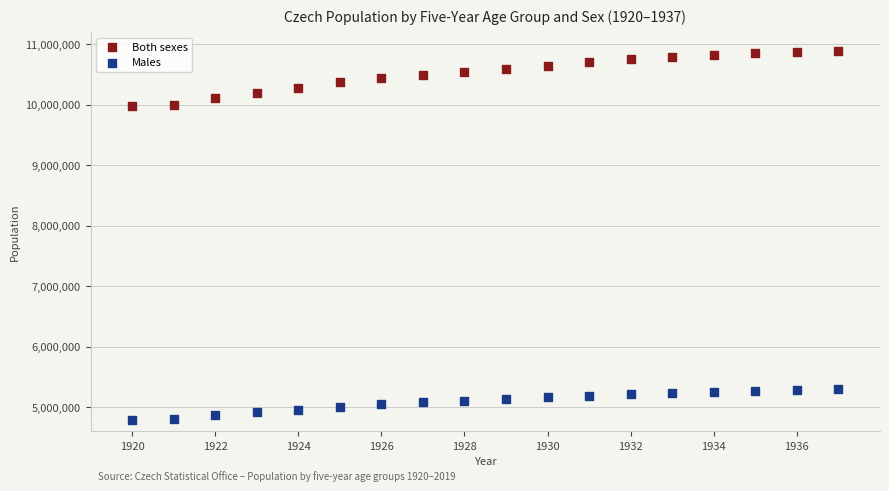

Which series reaches the minimum Y coordinate?

Males